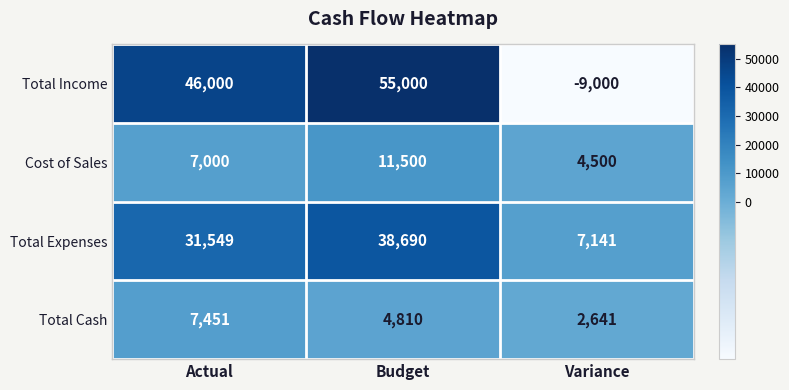

What is the approximate value of Cost of Sales at Actual, to the nearest 100?

7000